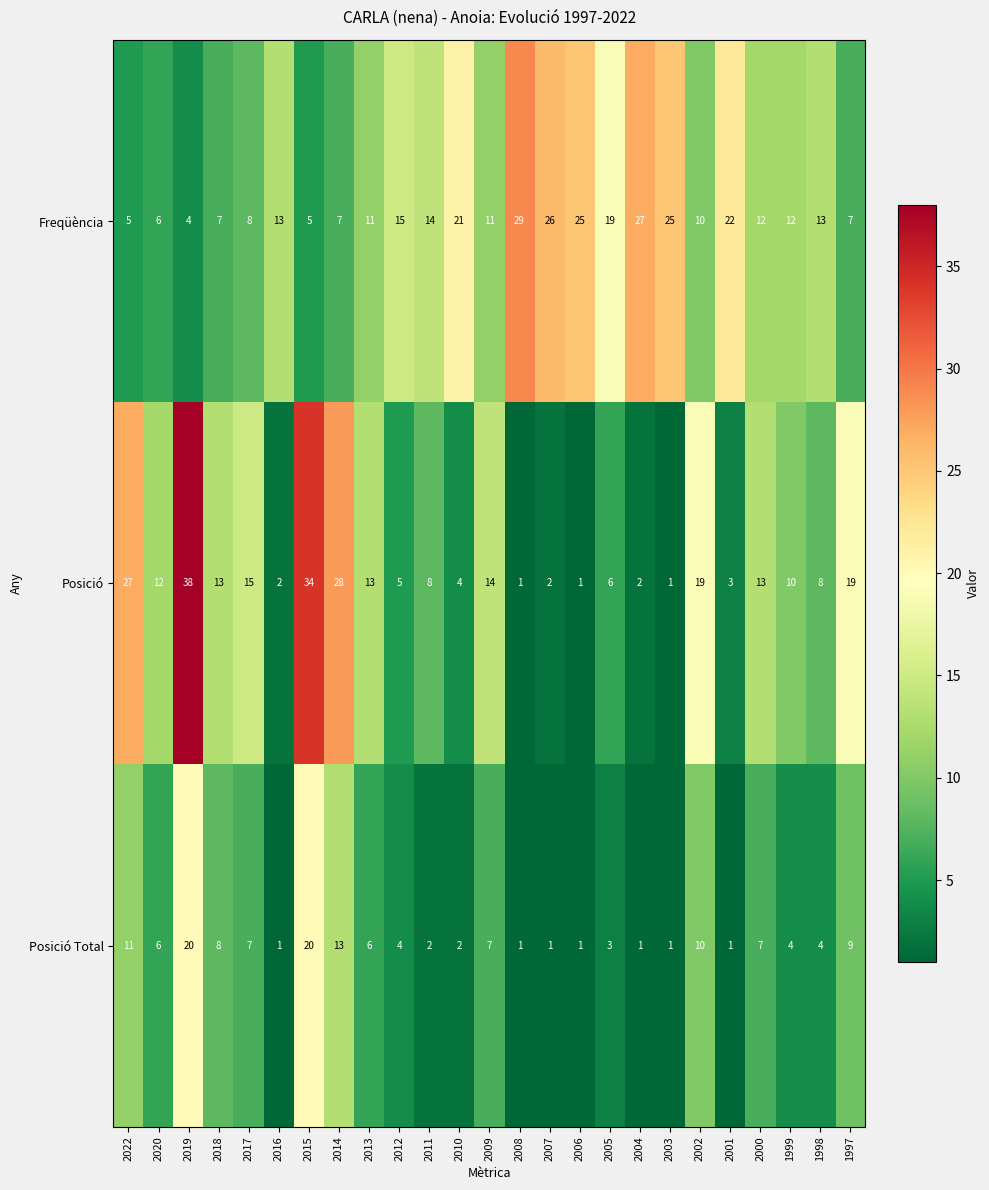

At how many categories does at least one series exceed 9?

25